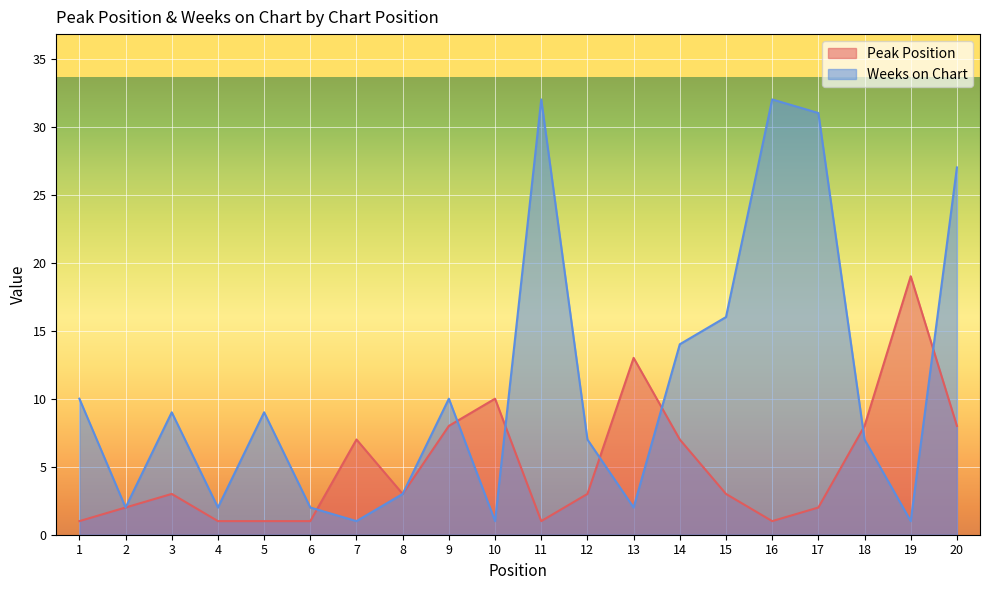

What is the value of the Weeks on Chart point at the 3rd from the left?

9